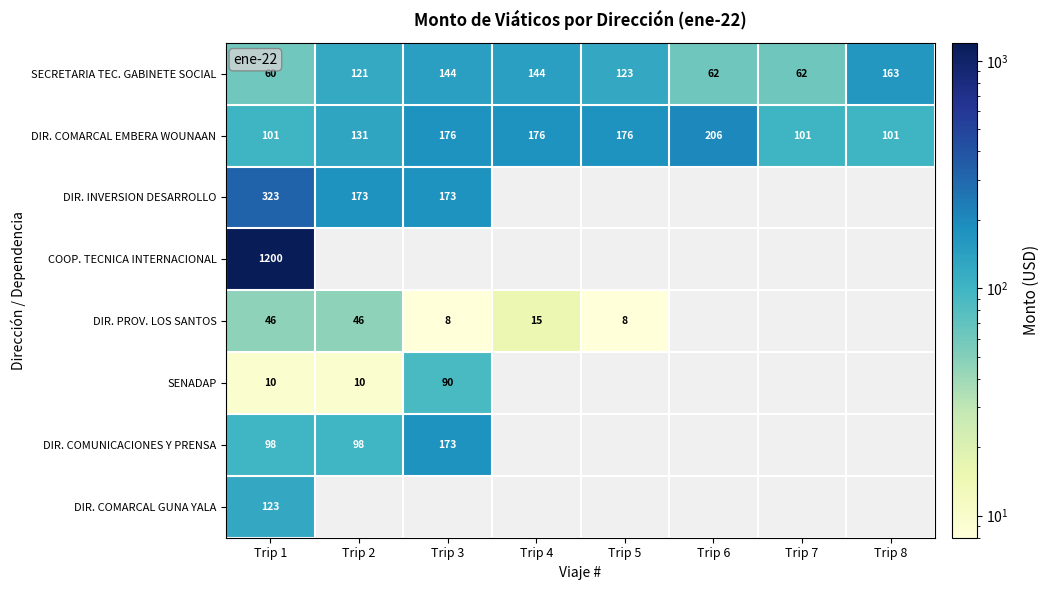

The value of DIR. COMARCAL EMBERA WOUNAAN at Trip 2 is 131.0. True or false?

True